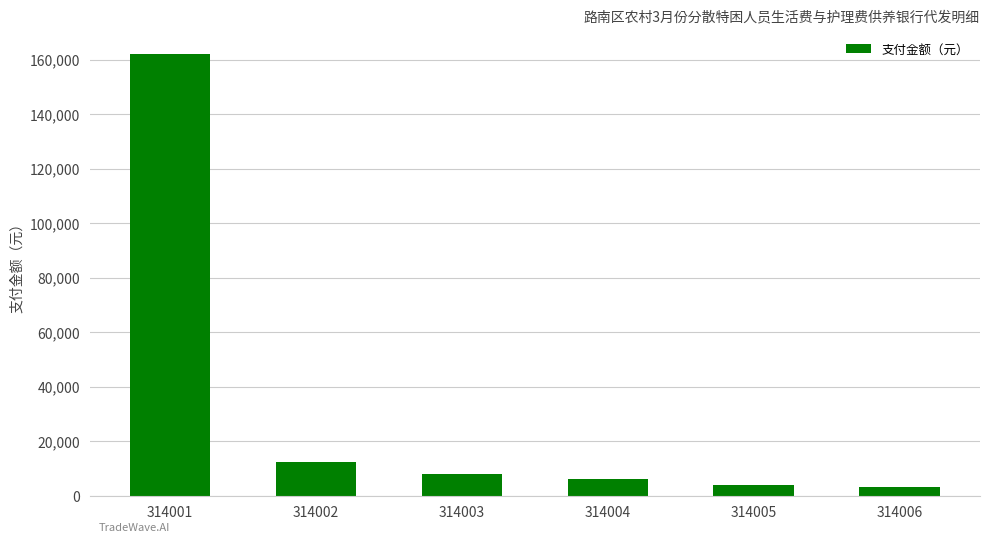

What is the greatest value displayed?

162108